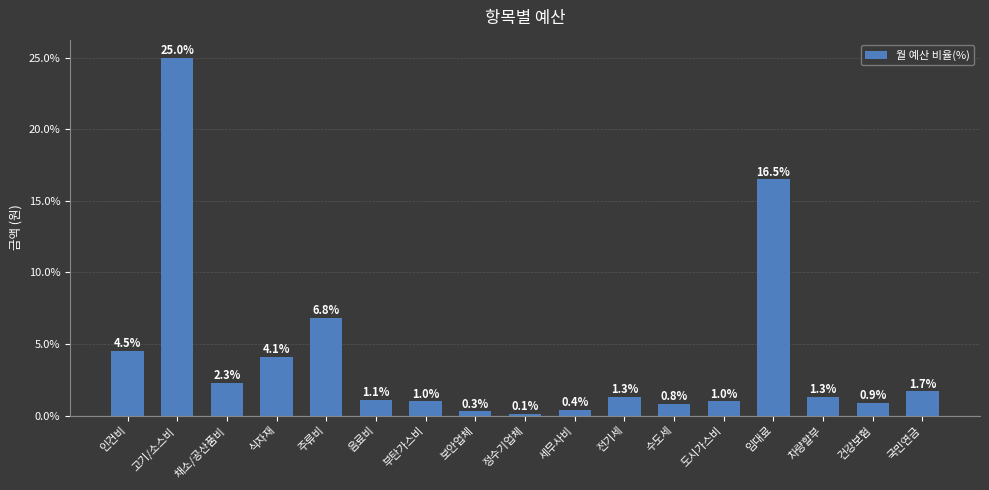

Which has a higher value, 도시가스비 or 음료비?

음료비